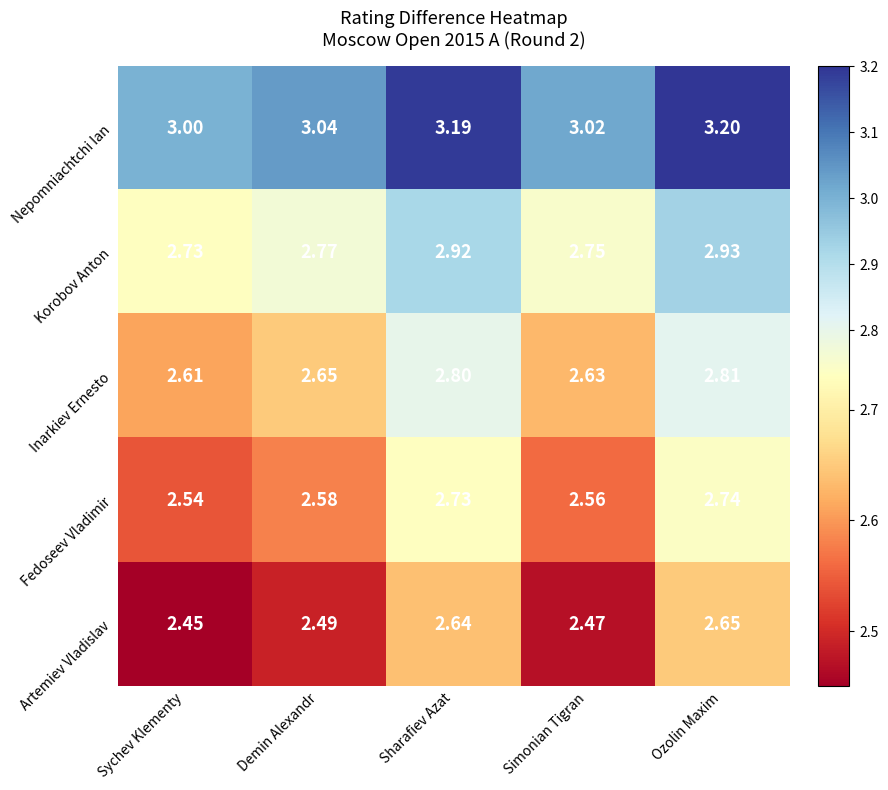

At Ozolin Maxim, list the series in order from largest to smallest.

Nepomniachtchi Ian, Korobov Anton, Inarkiev Ernesto, Fedoseev Vladimir, Artemiev Vladislav